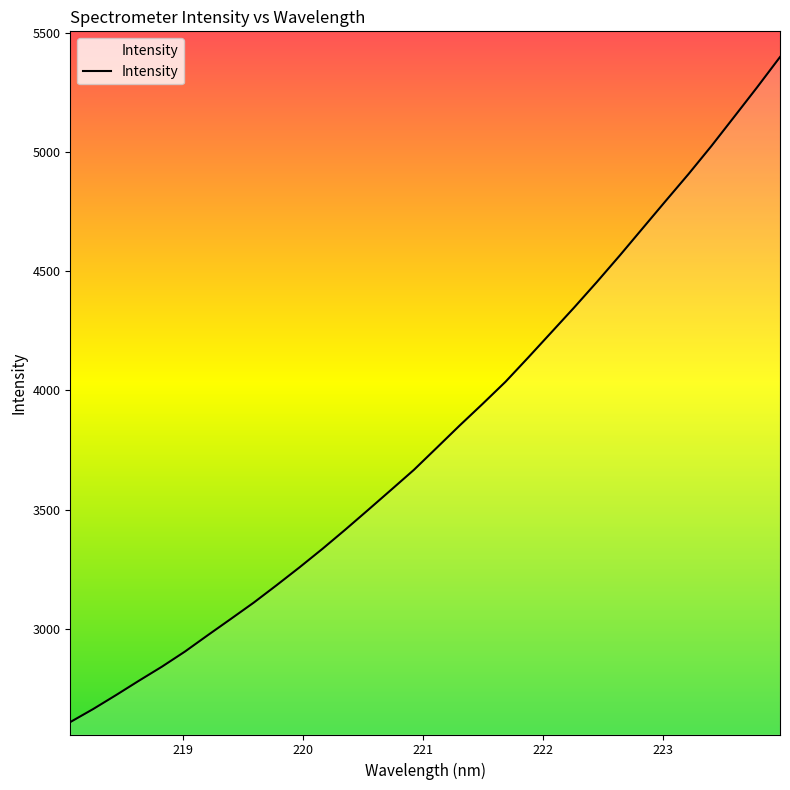

What is the maximum value shown in the chart?

5400.1